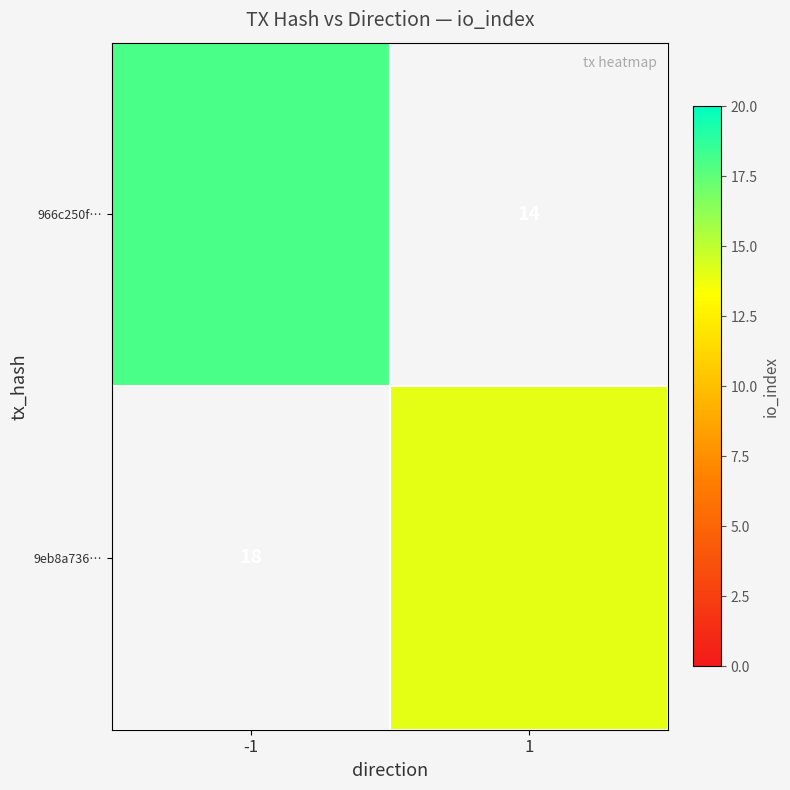

The 9eb8a736… series shows 18 at -1. True or false?

True